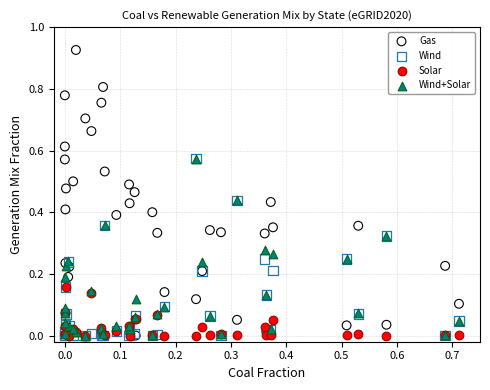

Which series contains the highest Y value?

Gas